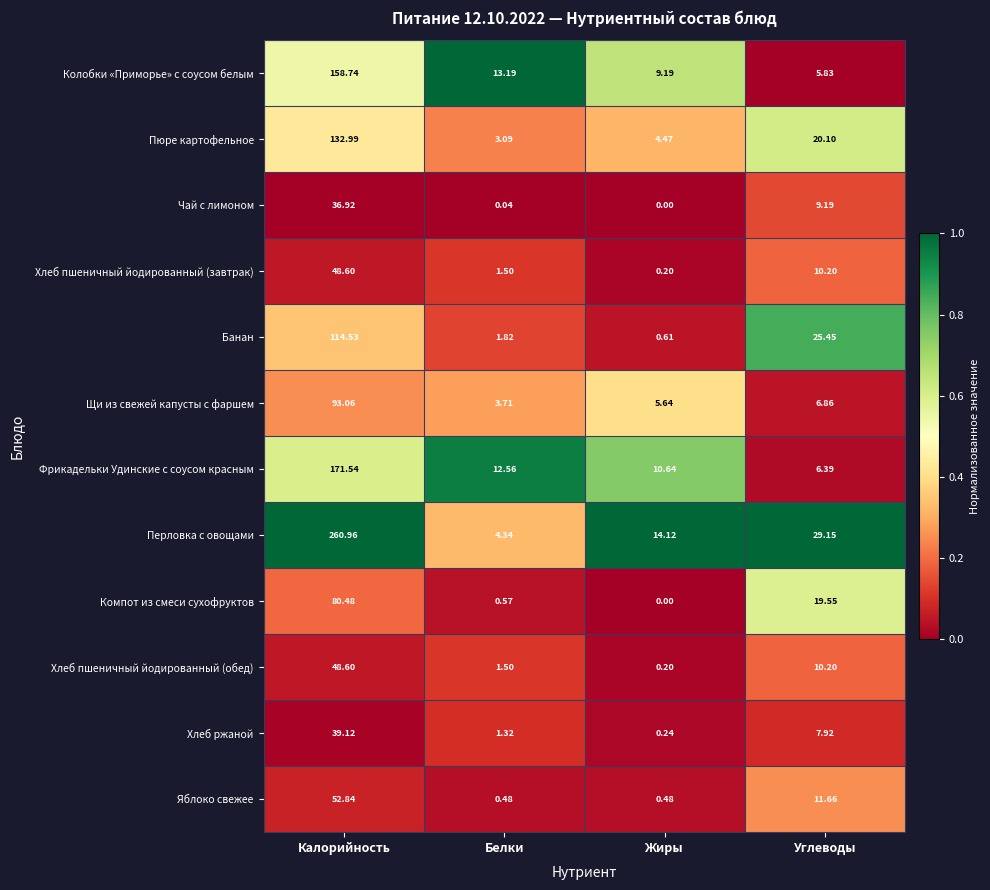

Rank the categories by Хлеб пшеничный йодированный (обед) value from lowest to highest.

Жиры, Белки, Углеводы, Калорийность